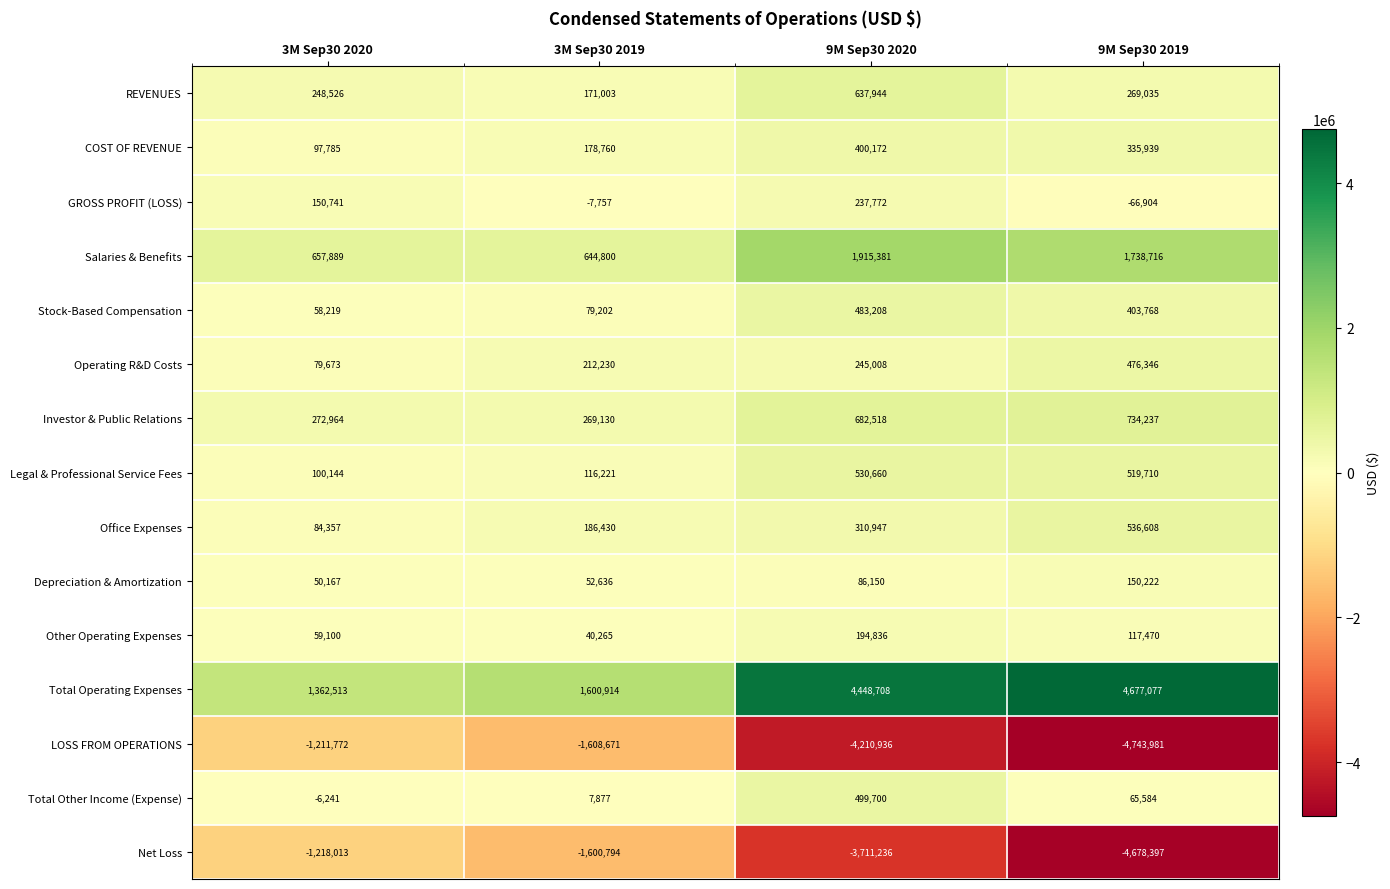

What is the spread (max minus min) of values at 3M Sep30 2020?

2580526